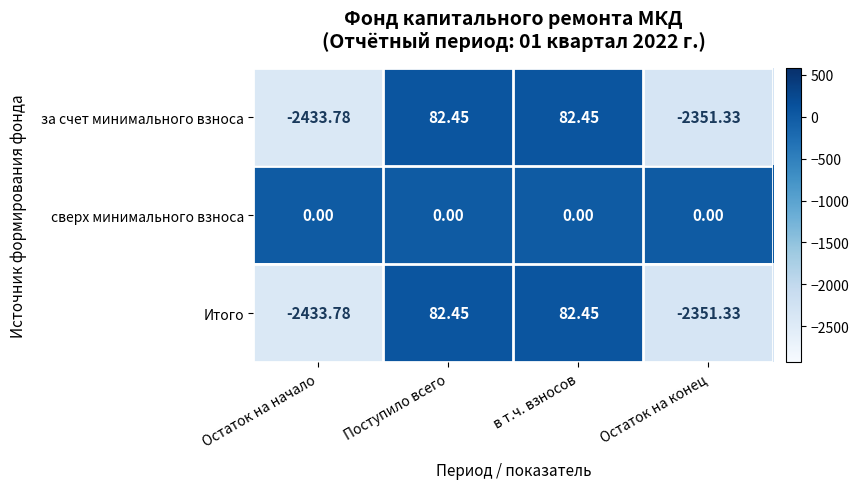

What is the minimum value shown in the chart?

-2433.8